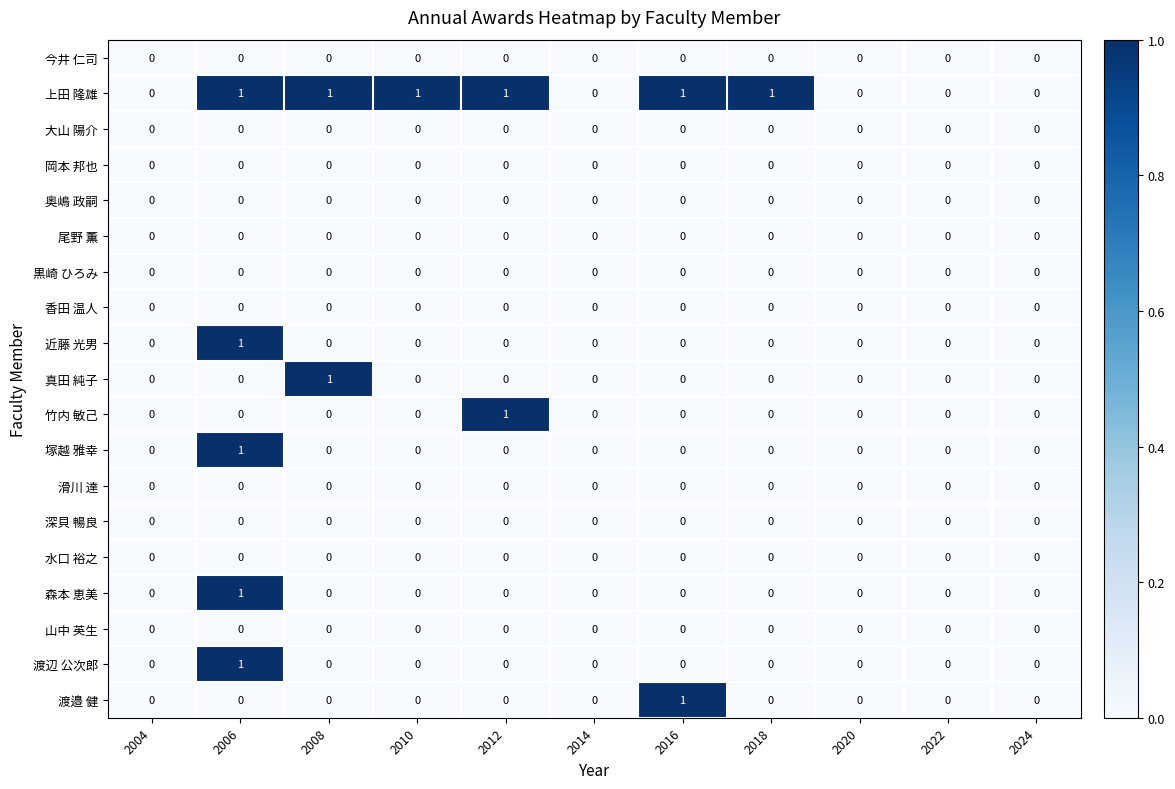

Count the 真田 純子 values in the range 0 to 1.

11